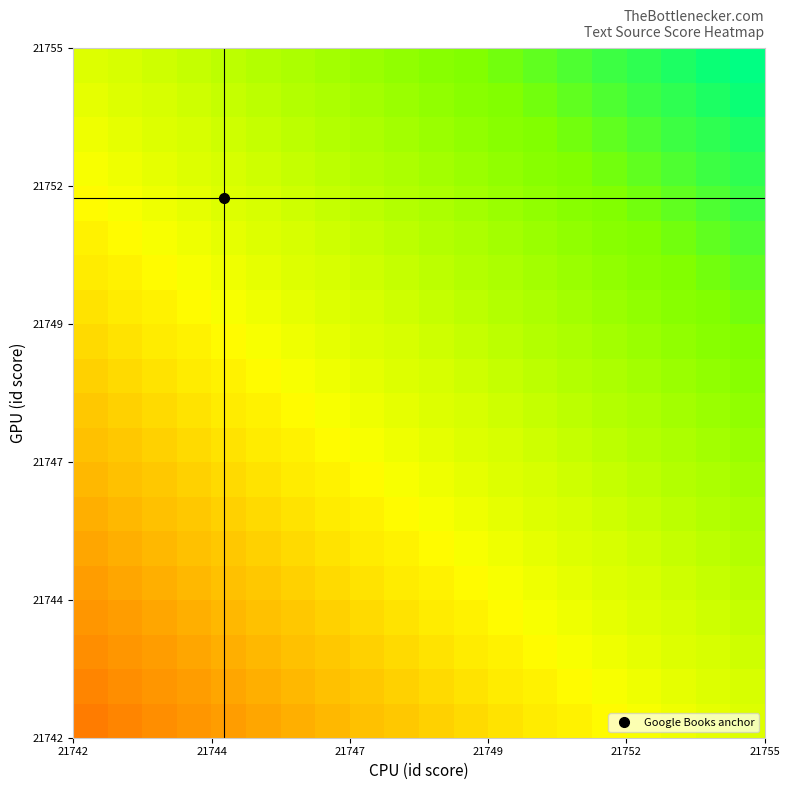

Count the number of categories in the chart.

20